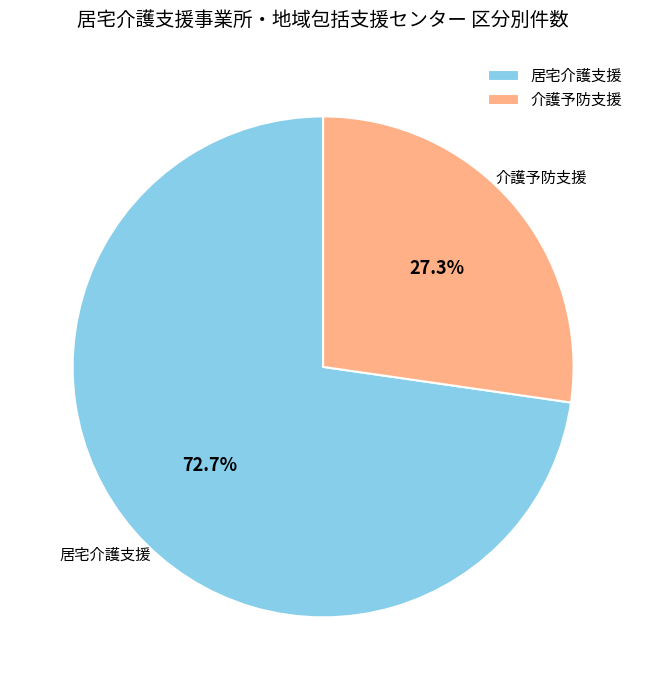

Which slice is the smallest?

介護予防支援